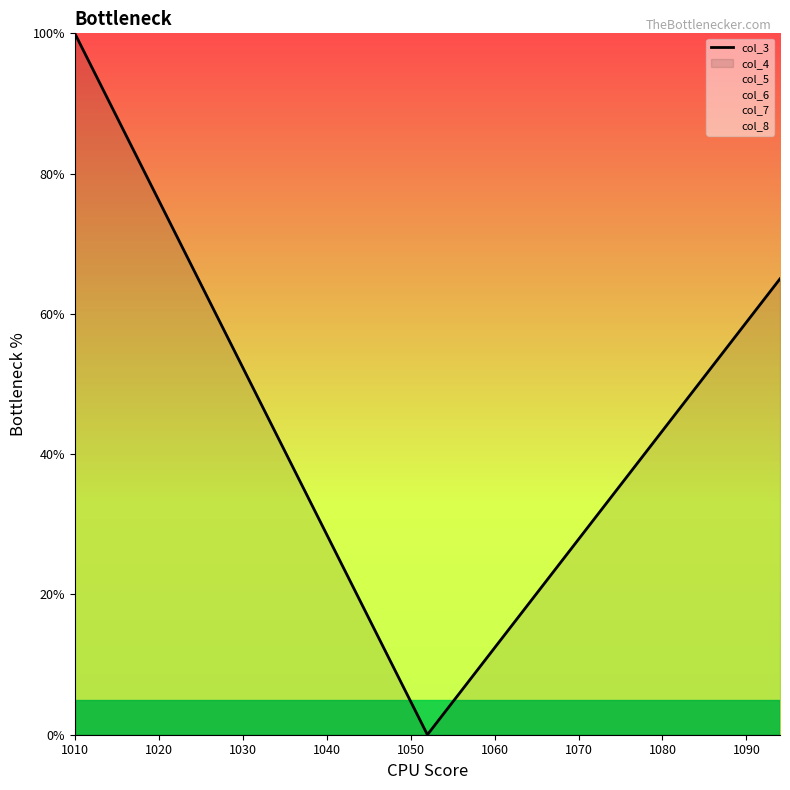

The value of col_3 at 1040 is 28.6. True or false?

True